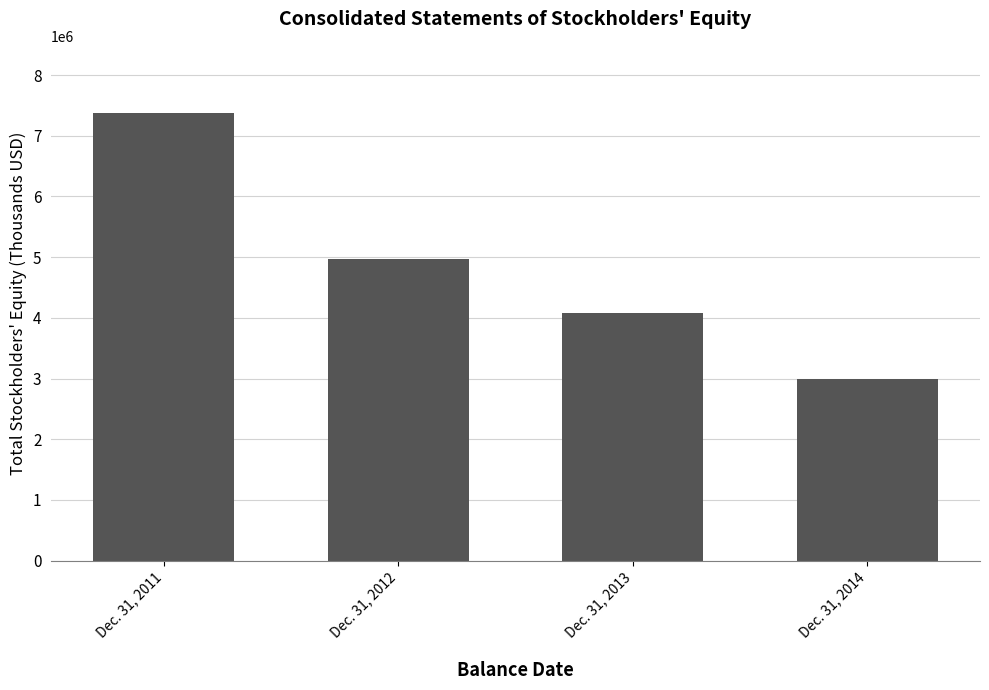

What is the value of the 2nd bar from the left?

4967815